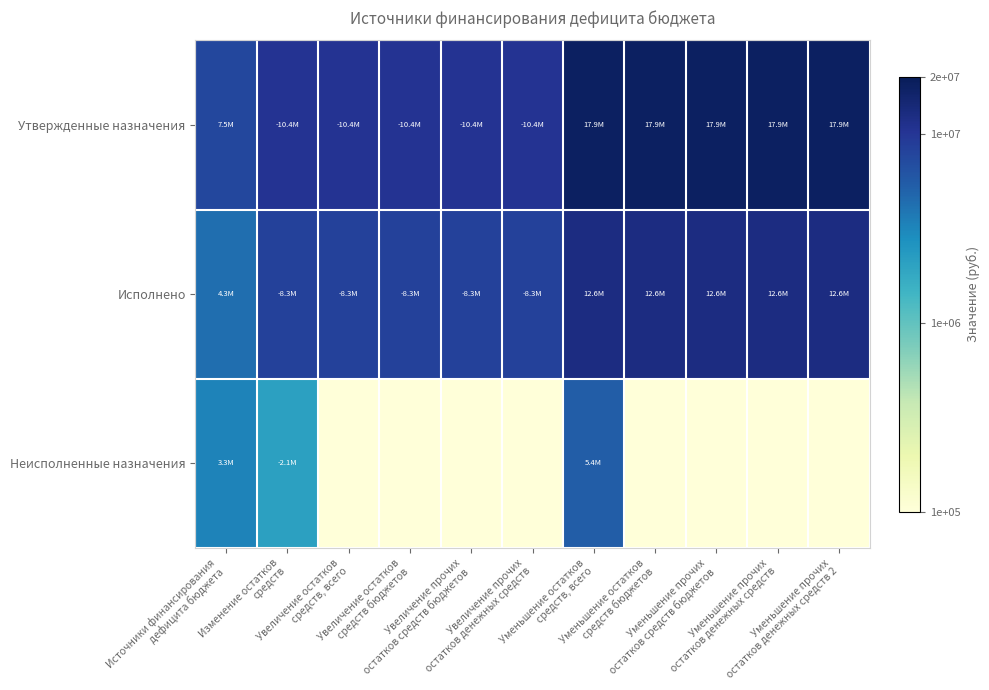

What is the difference between the highest and lowest values at Уменьшение прочих
остатков средств бюджетов?

10.3